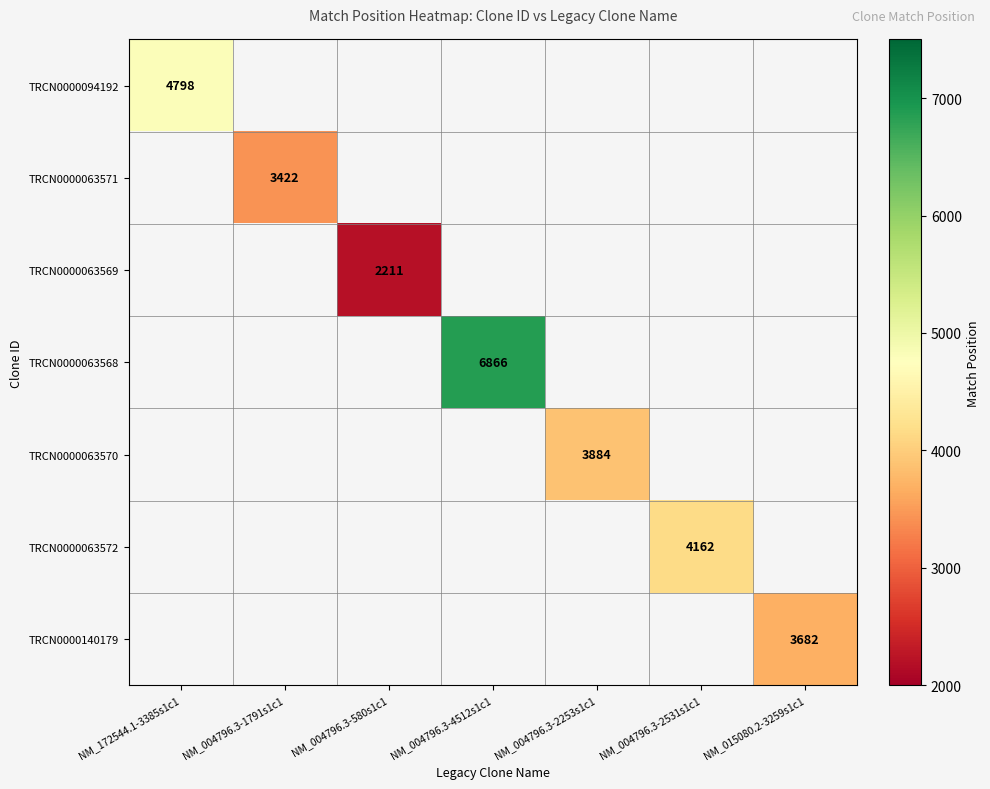

Is the value of TRCN0000063572 at NM_004796.3-2531s1c1 greater than the value of TRCN0000140179 at NM_015080.2-3259s1c1?

Yes